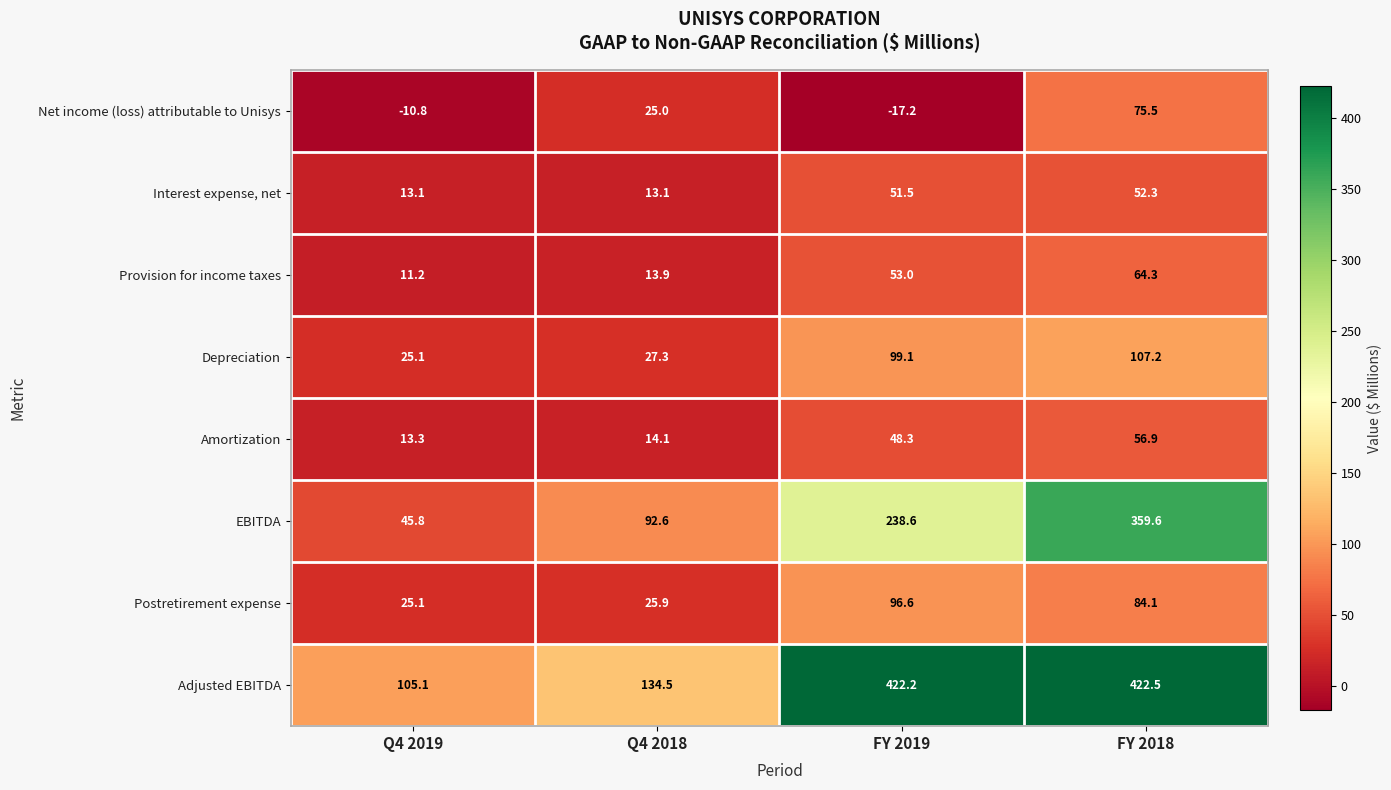

What value does the Postretirement expense series have at Q4 2019?

25.1